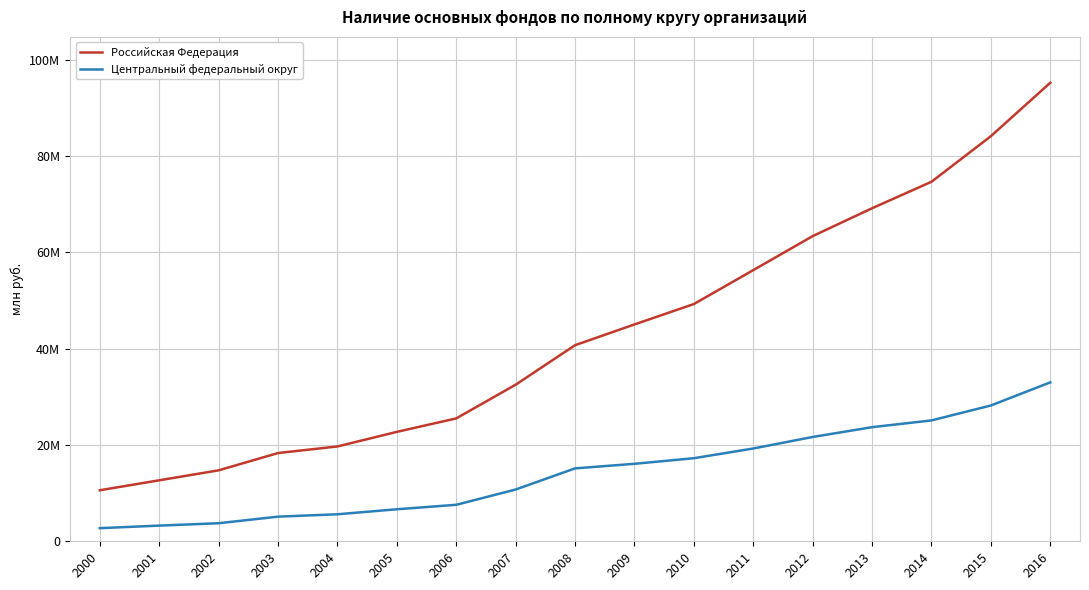

Between 2007 and 2015, which series saw the biggest shift?

Российская Федерация